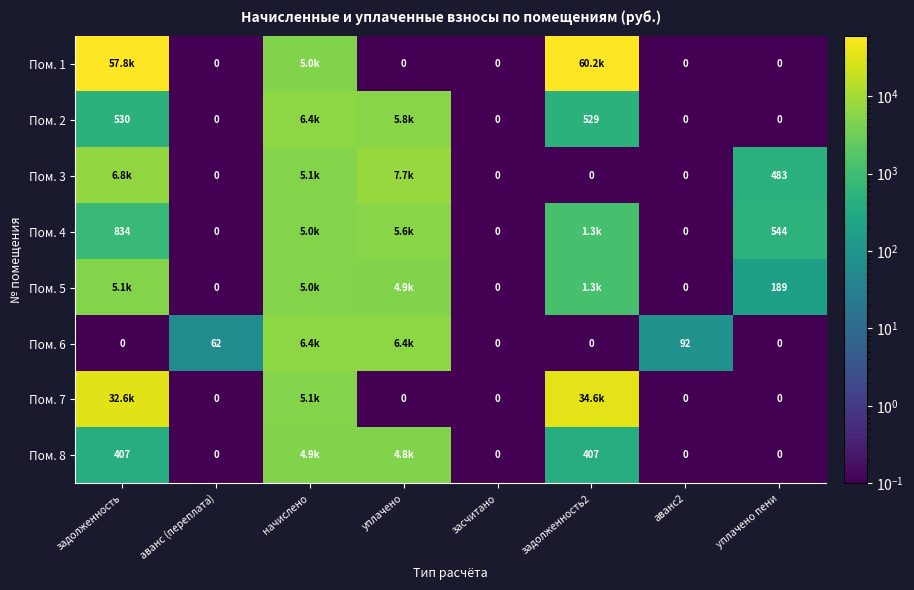

What is the sum of the Пом. 3 values at начислено and уплачено пени?

5550.1